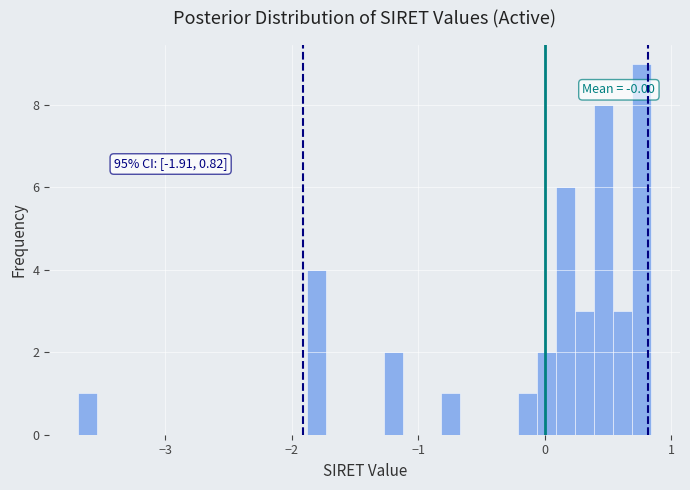

Around what value on the x-axis is the tallest bar? Give the approximate position of its centre, as read against the axis.

0.8